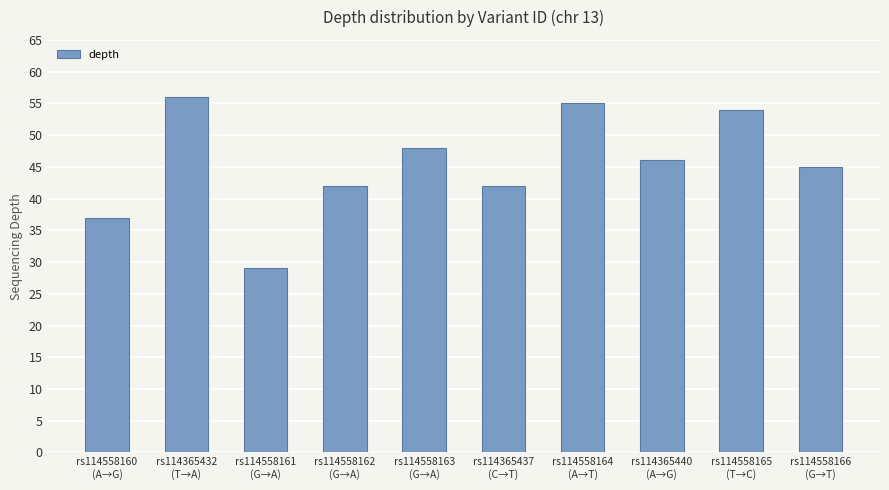

Which label corresponds to the largest value in the chart?

rs114365432
(T→A)